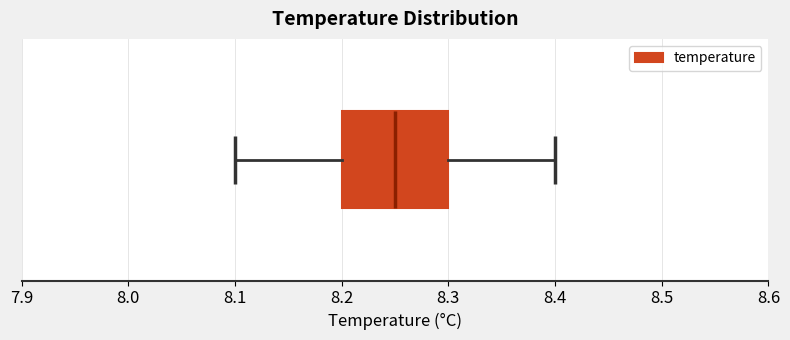

Where is the left edge of the box on the x-axis? The values are not printed on the chart, so give them approximately, as read against the axis.

8.20